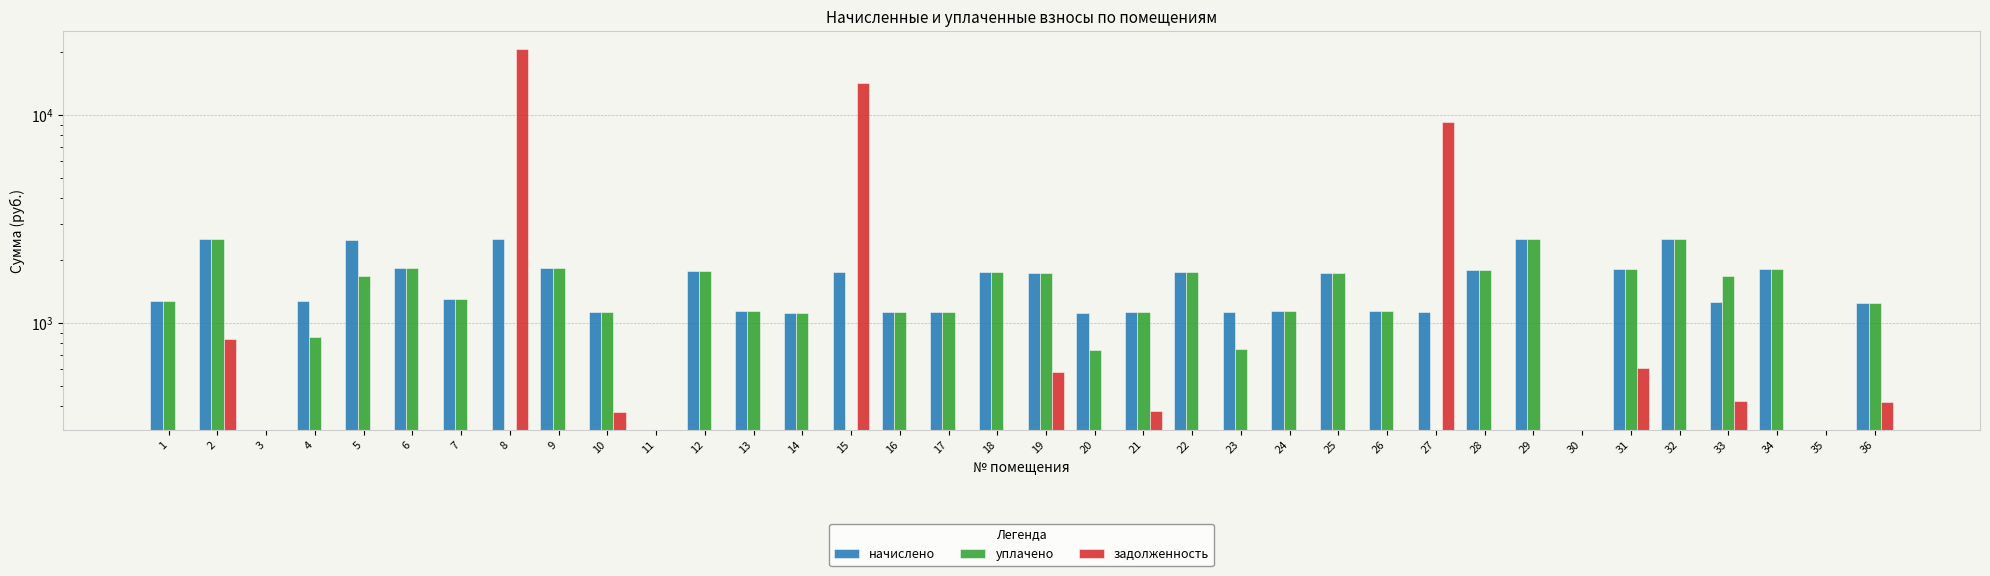

What is the total value across all series at 10?

2623.9